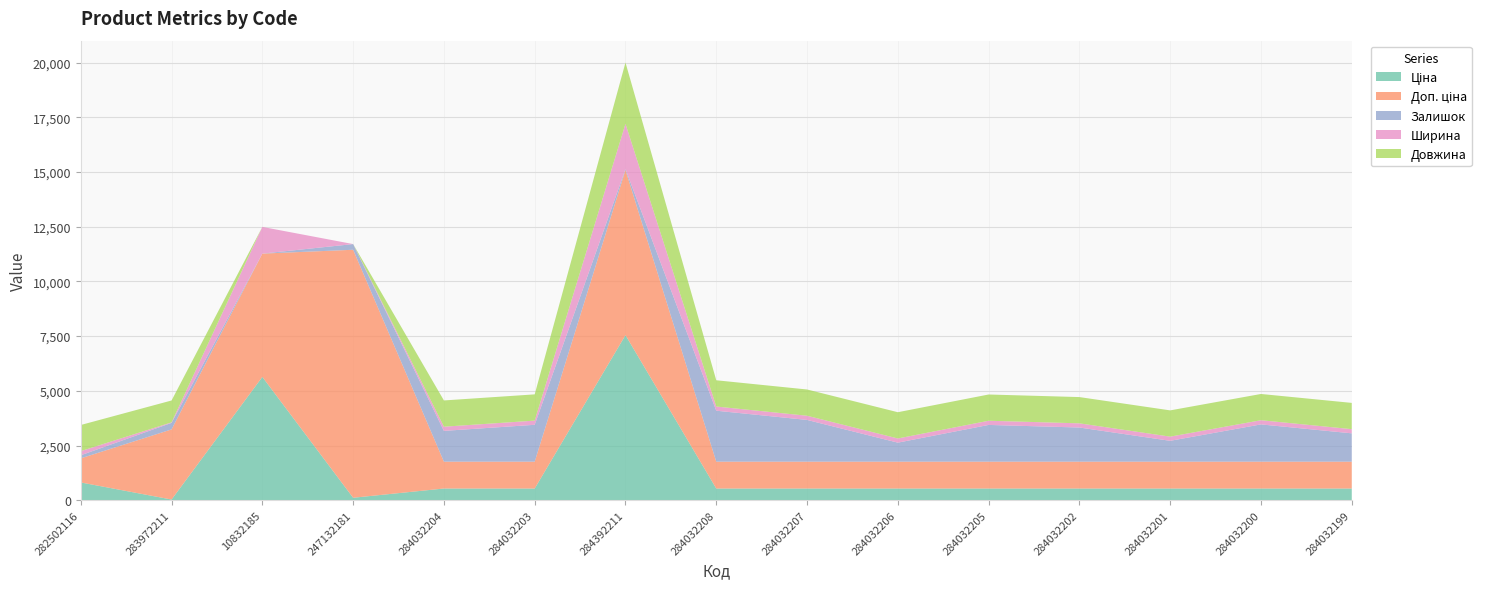

Reading left to right, what are all the values shown in this chart?

Ціна: 282502116=813.0	283972211=32.0	10832185=5636.0	247132181=113.3	284032204=535.4	284032203=535.4	284392211=7545.9	284032208=535.4	284032207=535.4	284032206=535.4	284032205=535.4	284032202=535.4	284032201=535.4	284032200=535.4	284032199=535.4
Доп. ціна: 282502116=1101.8	283972211=3205.0	10832185=5636.0	247132181=11334.0	284032204=1227.2	284032203=1227.2	284392211=7545.9	284032208=1227.2	284032207=1227.2	284032206=1227.2	284032205=1227.2	284032202=1227.2	284032201=1227.2	284032200=1227.2	284032199=1227.2
Залишок: 282502116=140.0	283972211=299.0	10832185=0.0	247132181=260.0	284032204=1407.0	284032203=1685.0	284392211=42.0	284032208=2329.0	284032207=1908.0	284032206=869.0	284032205=1679.0	284032202=1561.0	284032201=953.0	284032200=1703.0	284032199=1295.0
Ширина: 282502116=189.0	283972211=23.0	10832185=1220.0	247132181=0.0	284032204=191.0	284032203=191.0	284392211=2070.0	284032208=191.0	284032207=191.0	284032206=191.0	284032205=191.0	284032202=191.0	284032201=191.0	284032200=191.0	284032199=191.0
Довжина: 282502116=1195.0	283972211=1000.0	10832185=0.0	247132181=0.0	284032204=1200.0	284032203=1200.0	284392211=2800.0	284032208=1200.0	284032207=1200.0	284032206=1200.0	284032205=1200.0	284032202=1200.0	284032201=1200.0	284032200=1200.0	284032199=1200.0